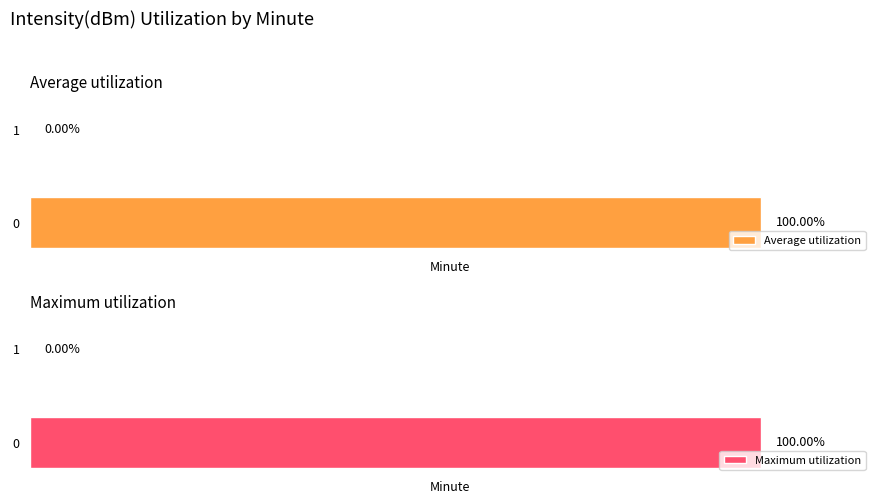

Does the chart contain any negative values?

No